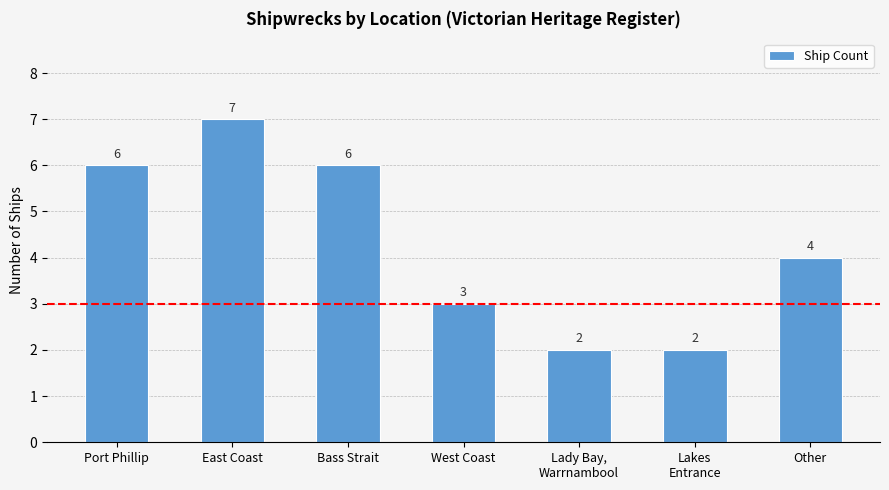

What is the greatest value displayed?

7